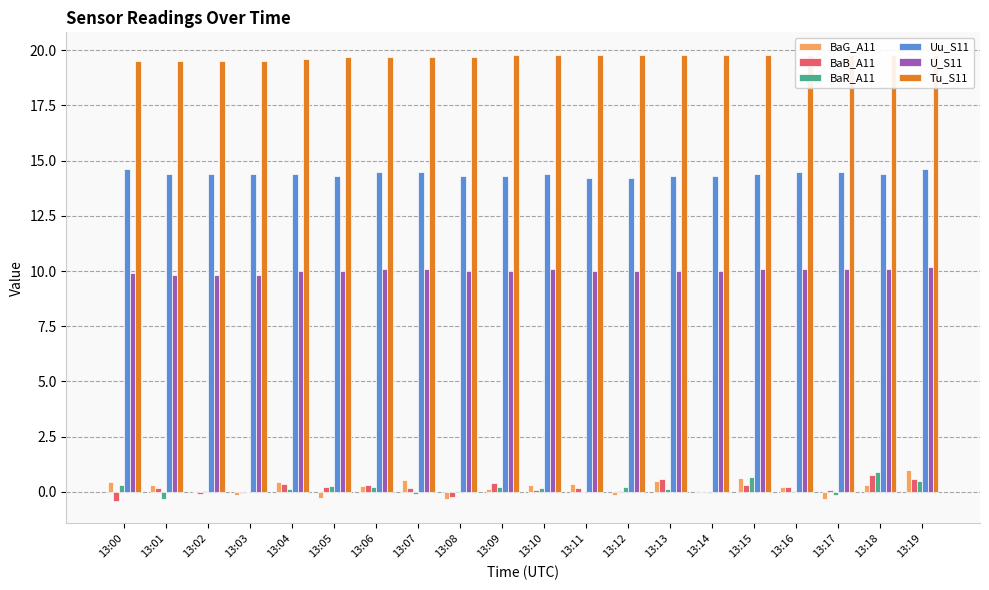

Reading left to right, list all the values displayed in this chart.

BaG_A11: 13:00=0.4	13:01=0.3	13:02=-0.0	13:03=-0.1	13:04=0.4	13:05=-0.3	13:06=0.3	13:07=0.5	13:08=-0.3	13:09=0.1	13:10=0.3	13:11=0.4	13:12=-0.1	13:13=0.5	13:14=0.0	13:15=0.7	13:16=0.2	13:17=-0.3	13:18=0.3	13:19=1.0
BaB_A11: 13:00=-0.4	13:01=0.2	13:02=-0.1	13:03=-0.1	13:04=0.4	13:05=0.2	13:06=0.3	13:07=0.2	13:08=-0.2	13:09=0.4	13:10=0.1	13:11=0.2	13:12=0.1	13:13=0.6	13:14=-0.0	13:15=0.3	13:16=0.2	13:17=0.1	13:18=0.8	13:19=0.6
BaR_A11: 13:00=0.3	13:01=-0.3	13:02=0.0	13:03=-0.0	13:04=0.1	13:05=0.3	13:06=0.2	13:07=-0.1	13:08=0.1	13:09=0.2	13:10=0.2	13:11=0.0	13:12=0.2	13:13=0.1	13:14=-0.1	13:15=0.7	13:16=0.0	13:17=-0.1	13:18=0.9	13:19=0.5
Uu_S11: 13:00=14.6	13:01=14.4	13:02=14.4	13:03=14.4	13:04=14.4	13:05=14.3	13:06=14.5	13:07=14.5	13:08=14.3	13:09=14.3	13:10=14.4	13:11=14.2	13:12=14.2	13:13=14.3	13:14=14.3	13:15=14.4	13:16=14.5	13:17=14.5	13:18=14.4	13:19=14.6
U_S11: 13:00=9.9	13:01=9.8	13:02=9.8	13:03=9.8	13:04=10.0	13:05=10.0	13:06=10.1	13:07=10.1	13:08=10.0	13:09=10.0	13:10=10.1	13:11=10.0	13:12=10.0	13:13=10.0	13:14=10.0	13:15=10.1	13:16=10.1	13:17=10.1	13:18=10.1	13:19=10.2
Tu_S11: 13:00=19.5	13:01=19.5	13:02=19.5	13:03=19.5	13:04=19.6	13:05=19.7	13:06=19.7	13:07=19.7	13:08=19.7	13:09=19.8	13:10=19.8	13:11=19.8	13:12=19.8	13:13=19.8	13:14=19.8	13:15=19.8	13:16=19.8	13:17=19.8	13:18=19.8	13:19=19.8